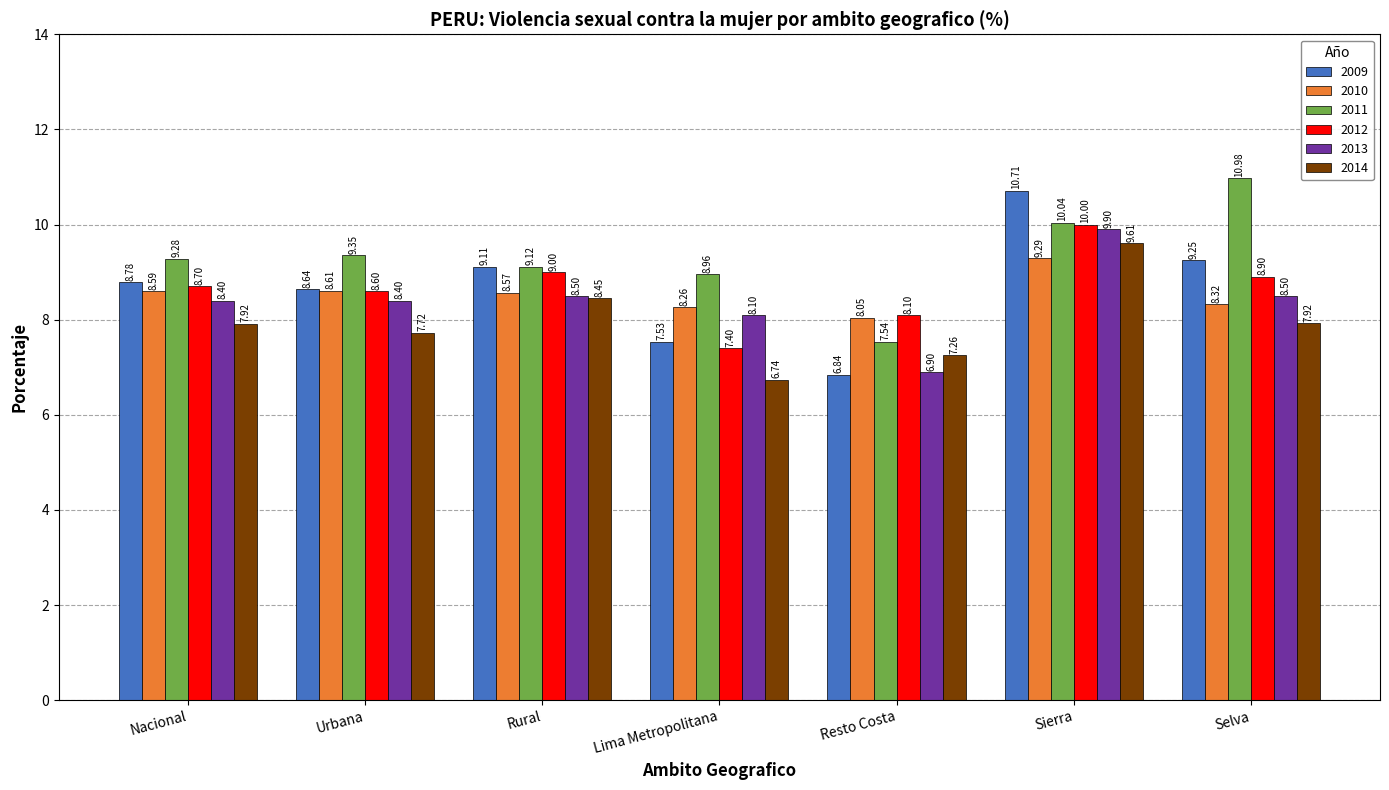

What is the difference between the second highest and second lowest values in the 2014 series?

1.2